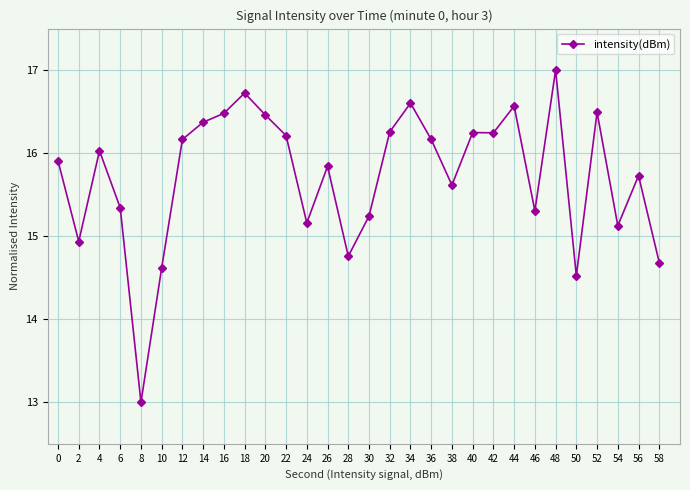

The value at 30 is 5.0. True or false?

False